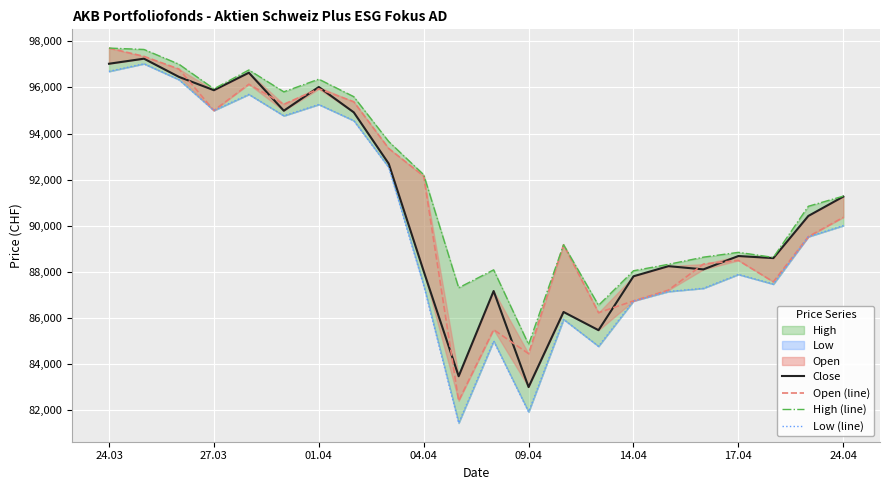

Which category has the highest value across all series?

24.03